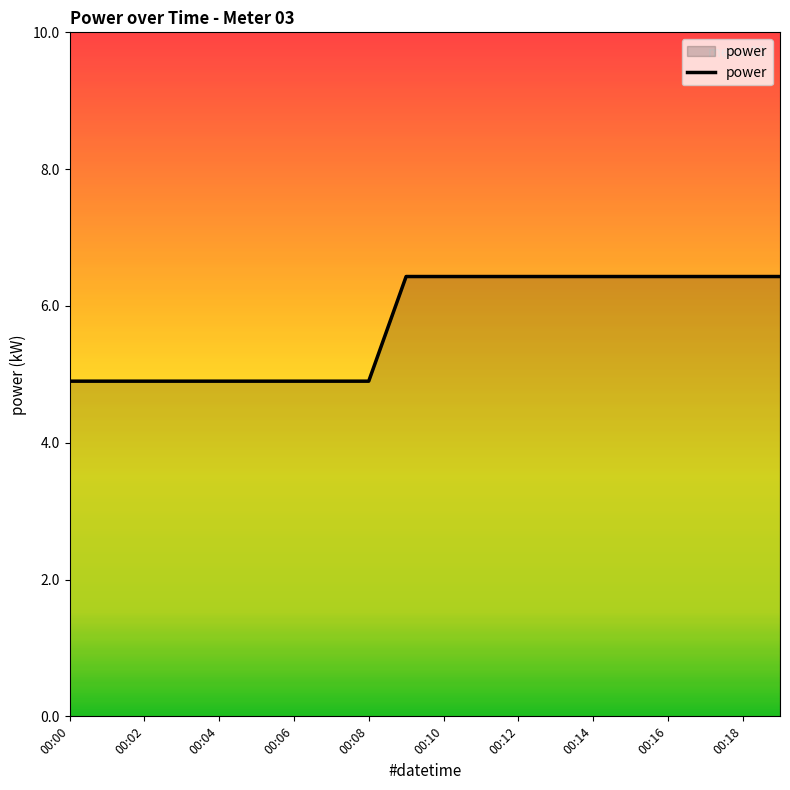

What is the greatest value displayed?

6.4